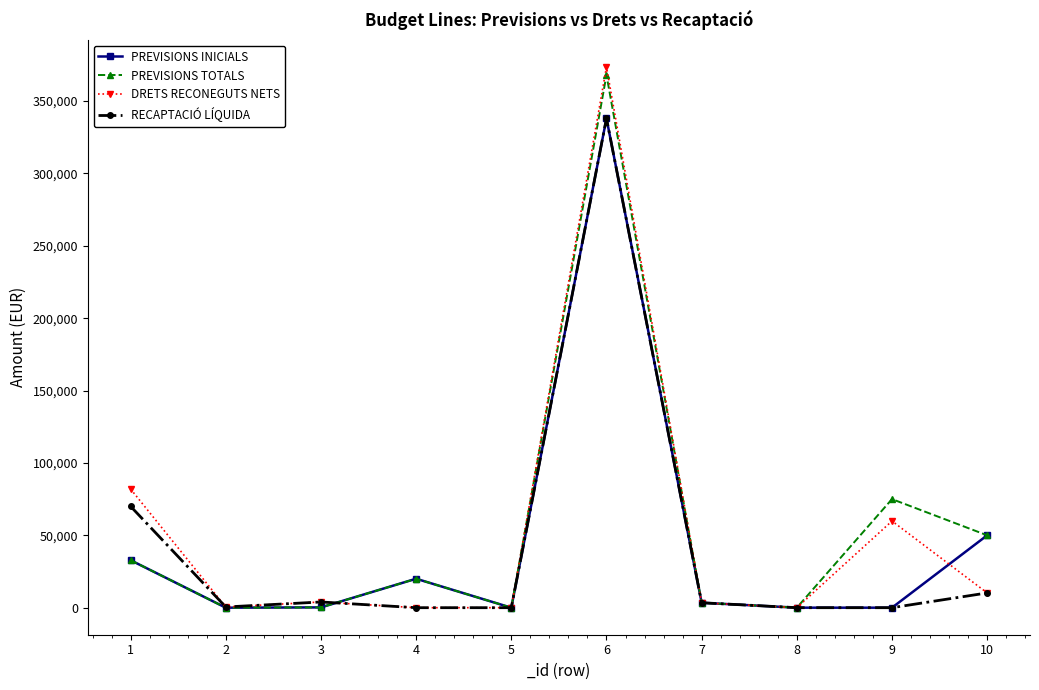

True or false: PREVISIONS TOTALS has more than 1 points higher than both neighbors.

True